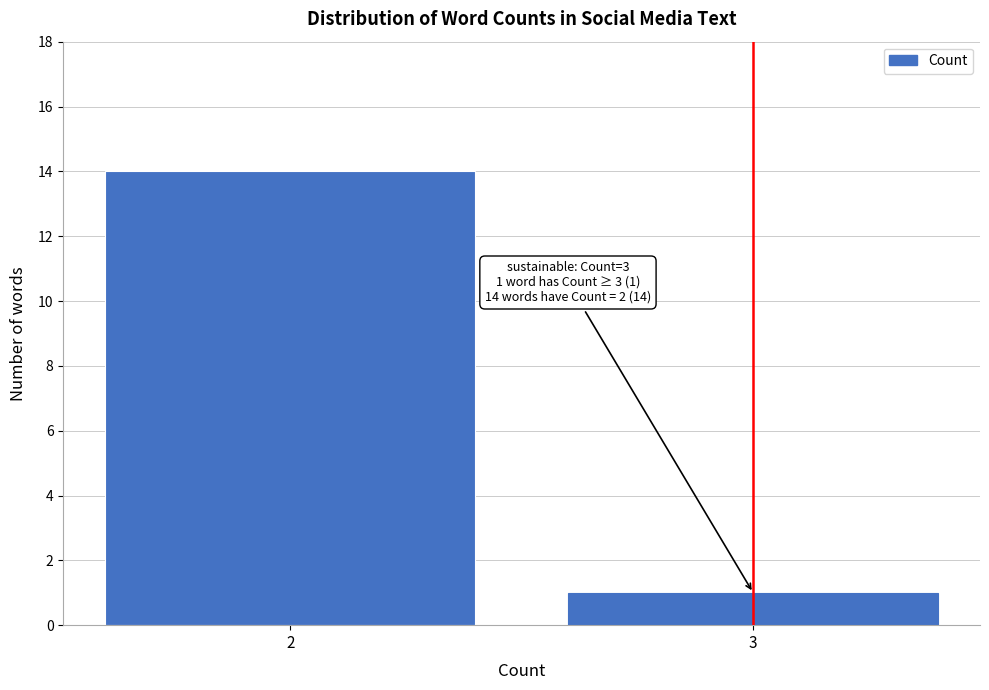

Reading left to right, transcribe all the data shown in this chart.

14	1